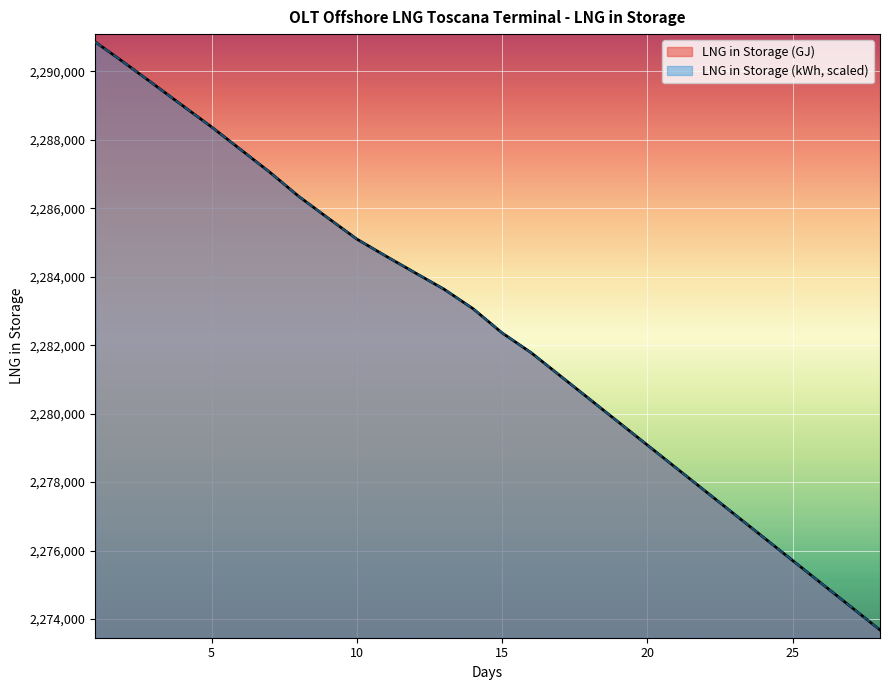

Which has a higher value, 22 or 3?

3